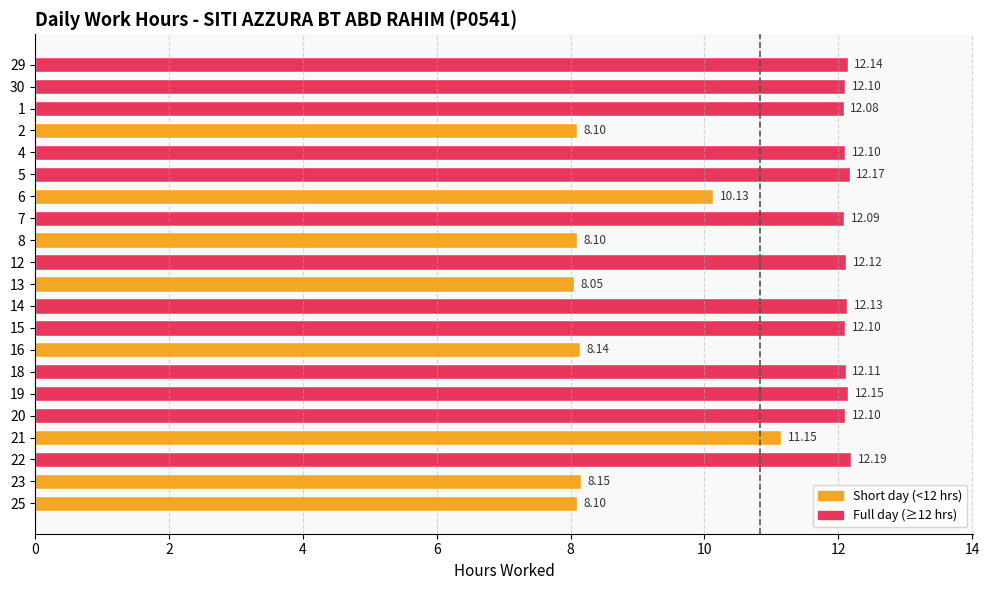

What is the difference between the values at 21 and 18?

1.0